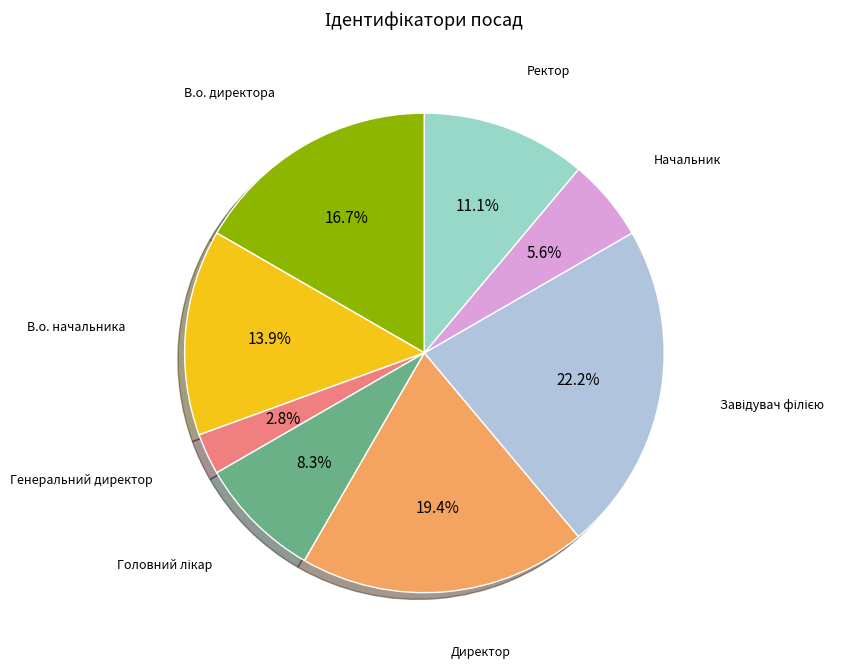

Does Генеральний директор represent more than half of the total?

No